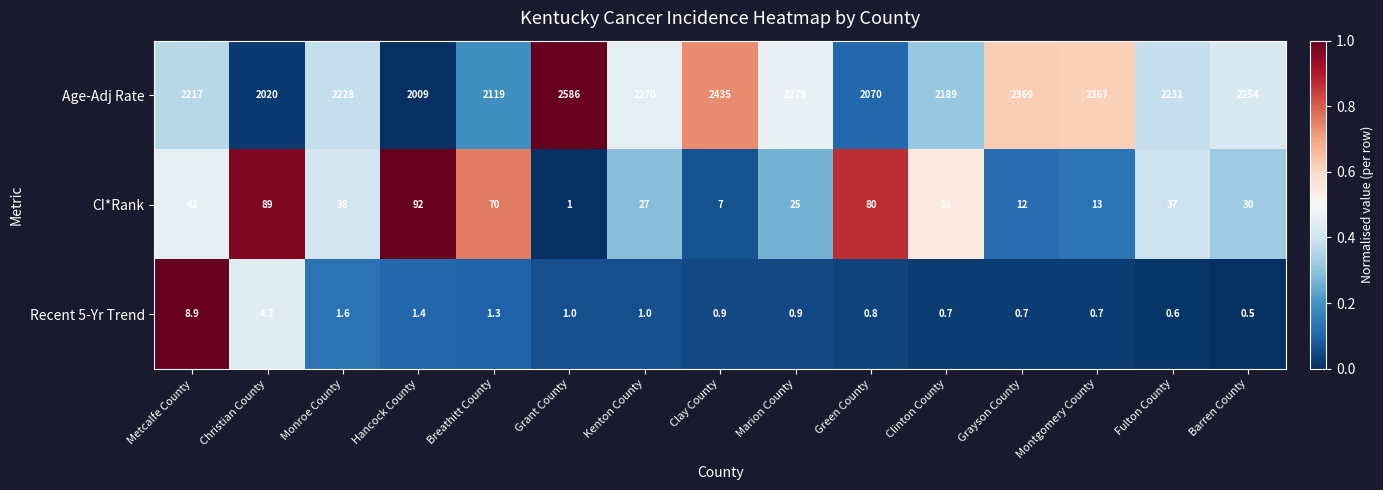

What value does the Recent 5-Yr Trend series have at Grant County?

1.0